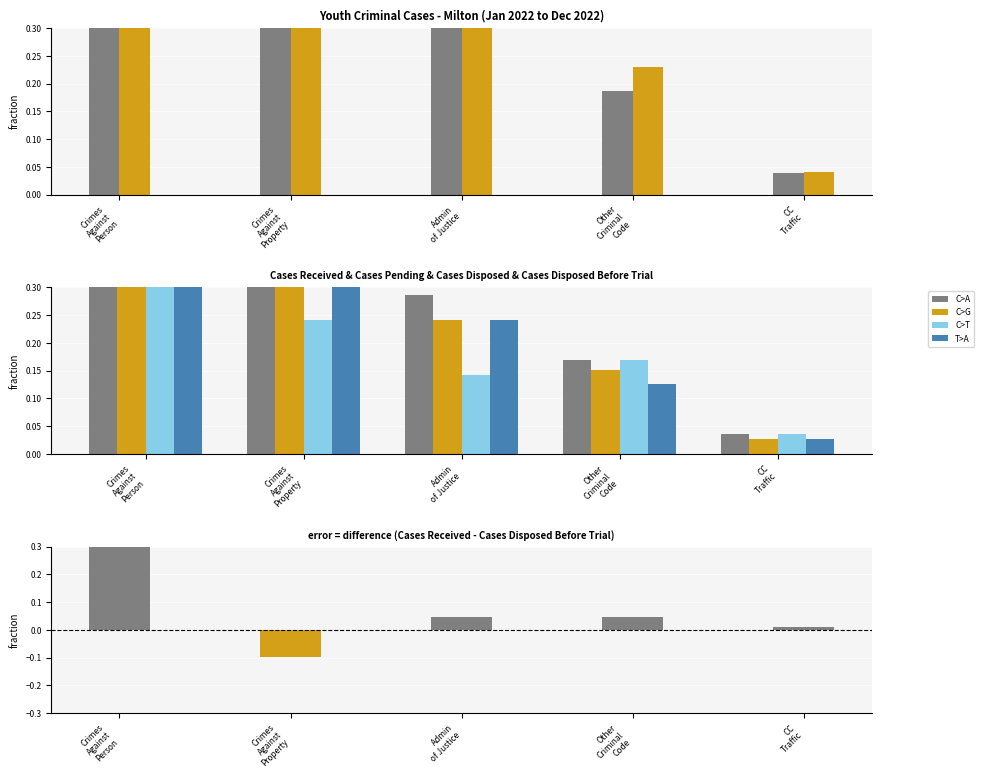

What is the greatest value displayed?

1.0